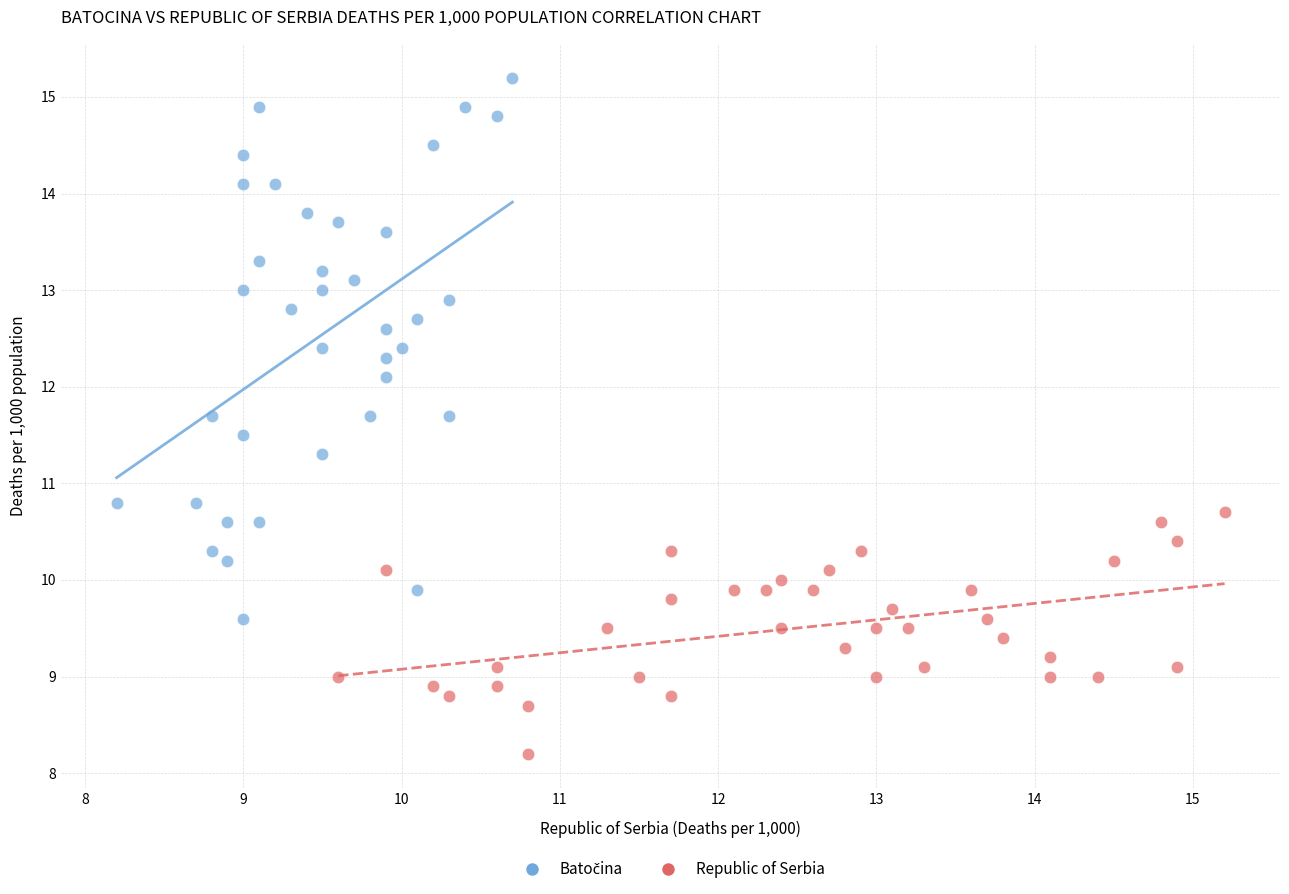

Which series contains the lowest Y value?

Republic of Serbia